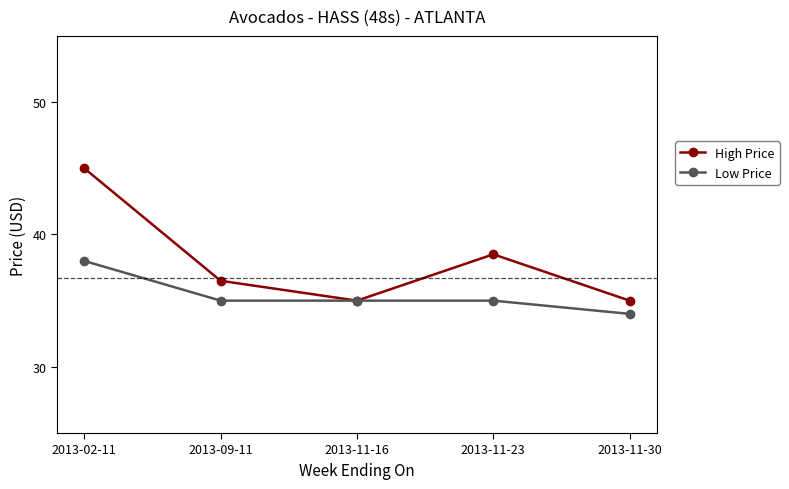

The value of Low Price at 2013-11-30 is 8.9. True or false?

False